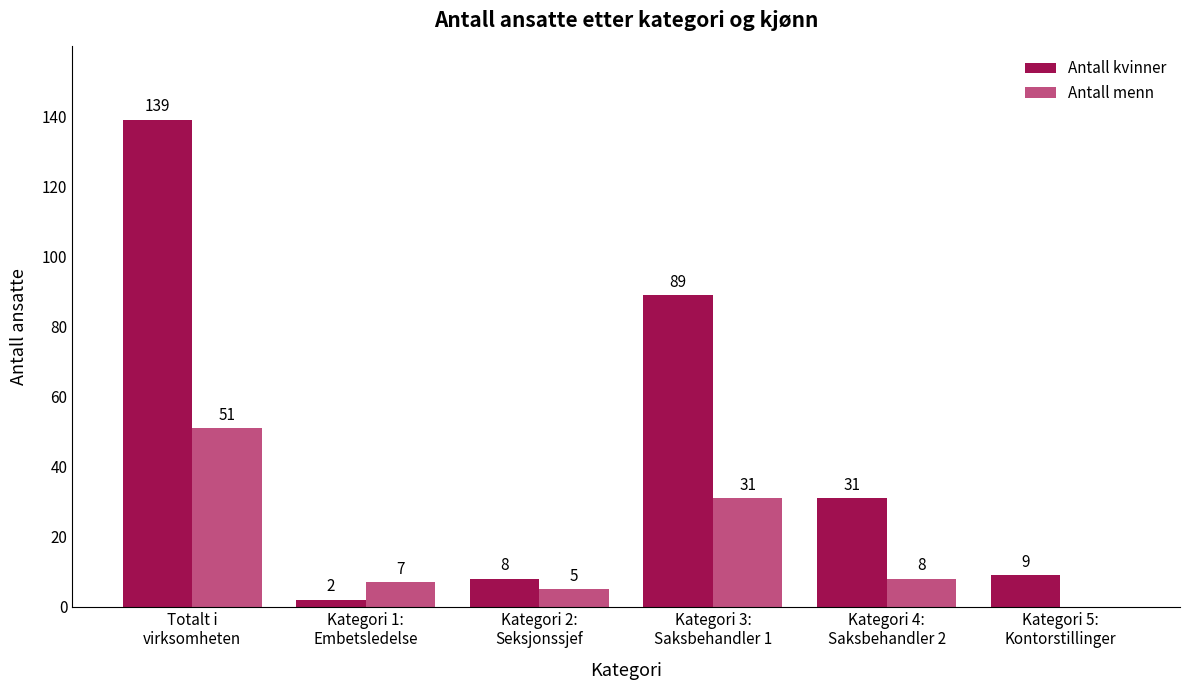

What is the sum of all Antall kvinner values?

278